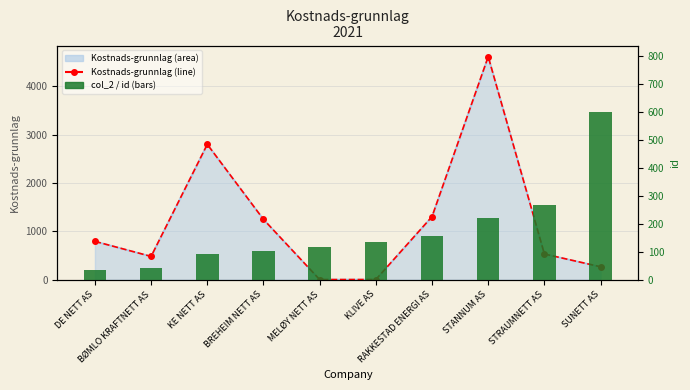

How many data points in col_2 (id) are above 135?

4